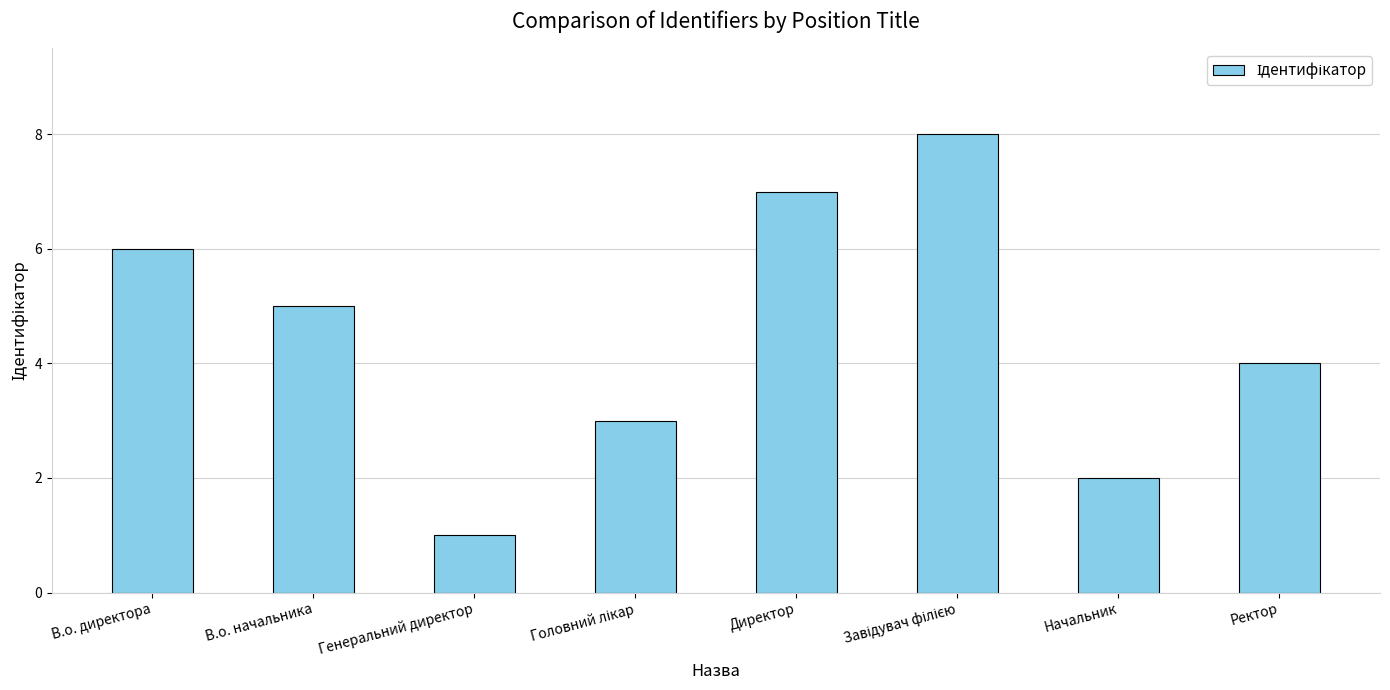

What is the label of the 1st bar from the left?

В.о. директора